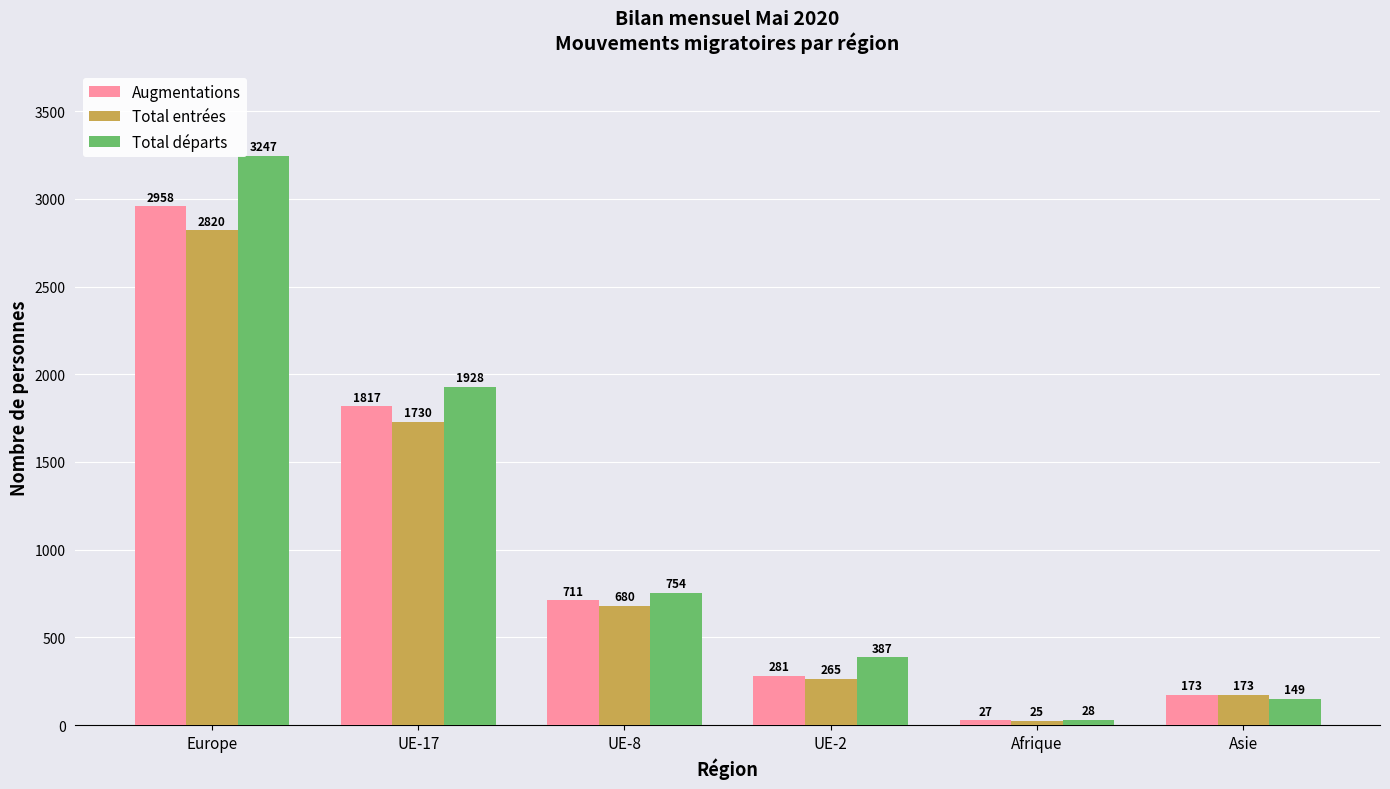

What is the approximate value of Augmentations at Asie, to the nearest 10?

170